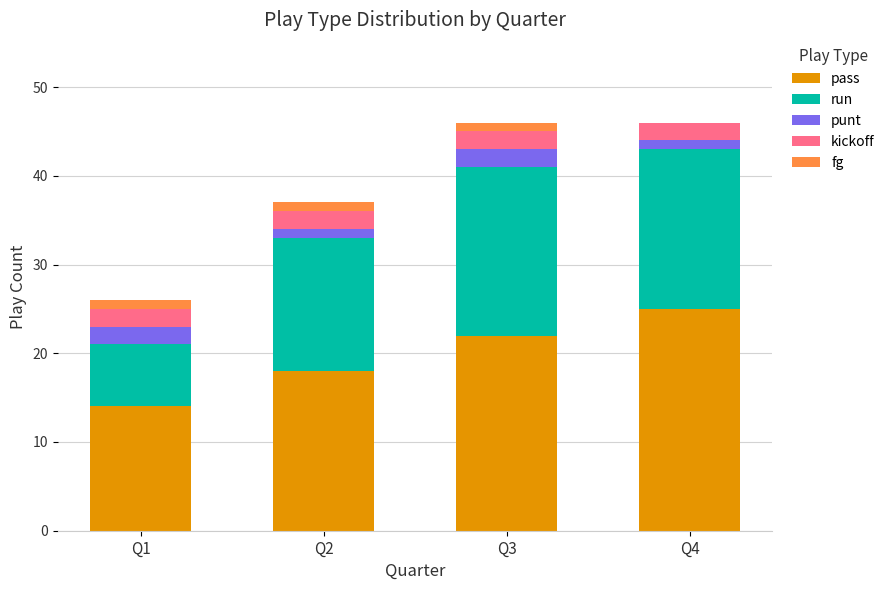

How many categories are shown in the chart?

4